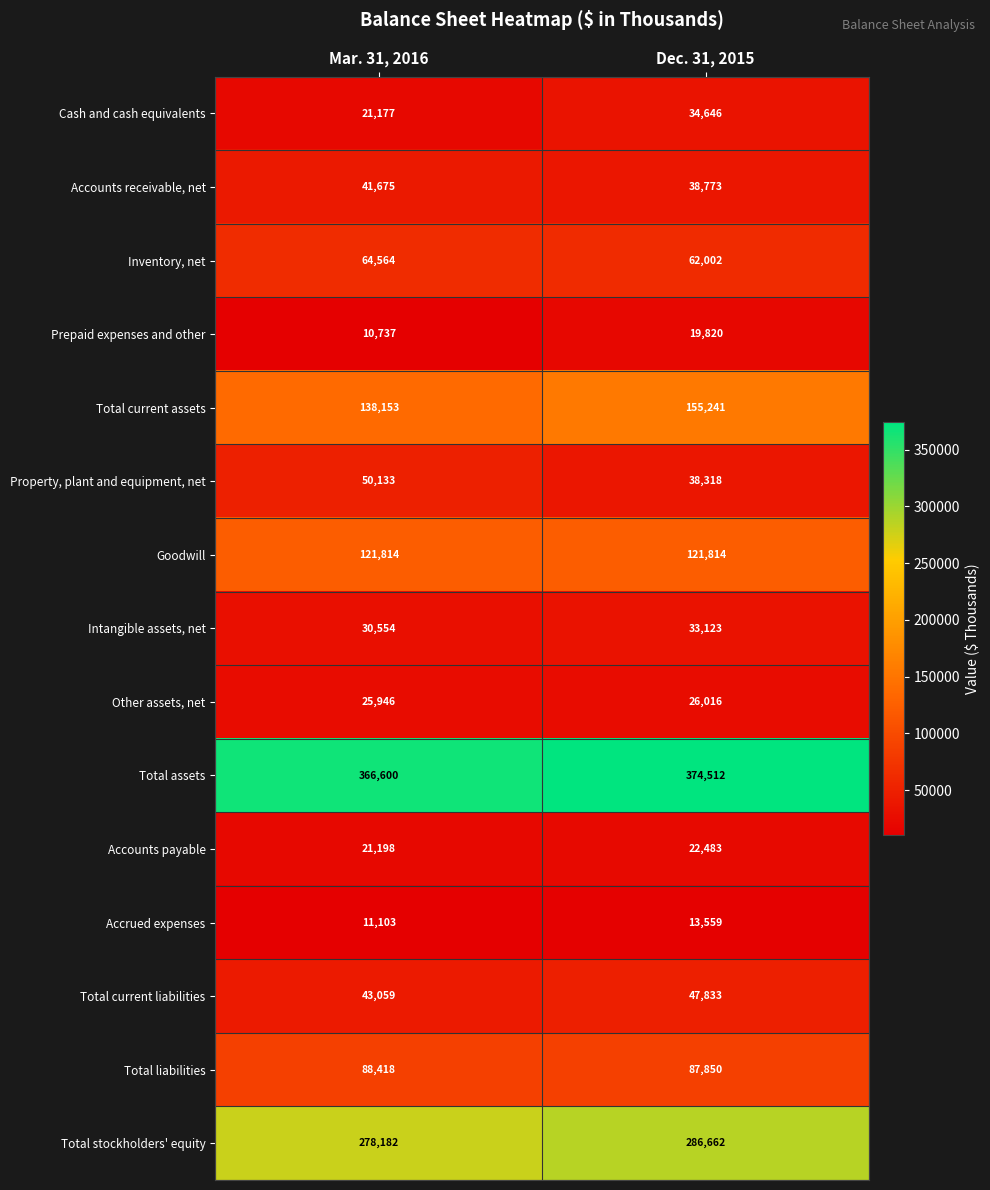

Which series has the largest range (max minus min)?

Total current assets